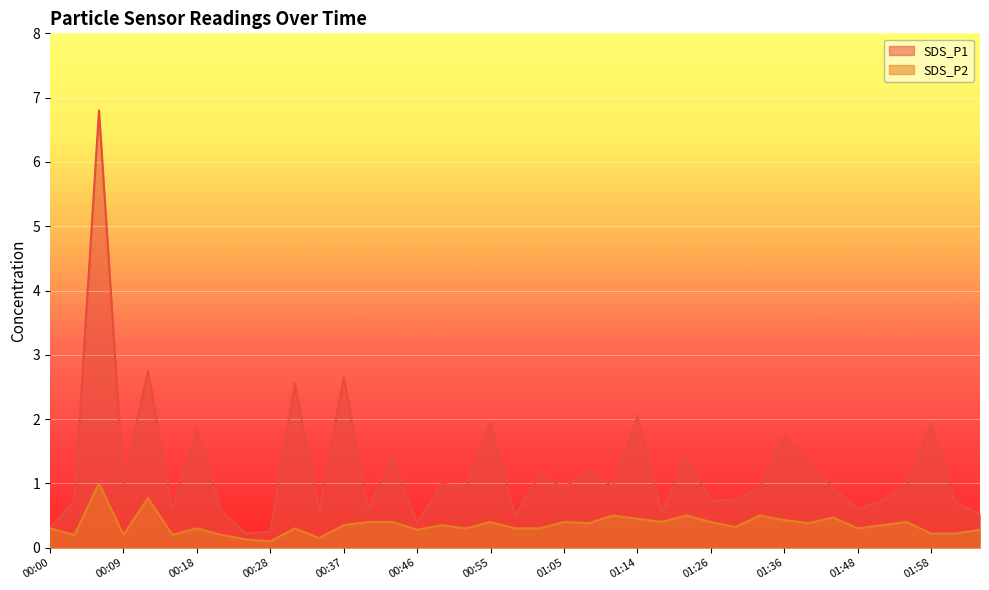

True or false: SDS_P2 and SDS_P1 cross at least once.

False